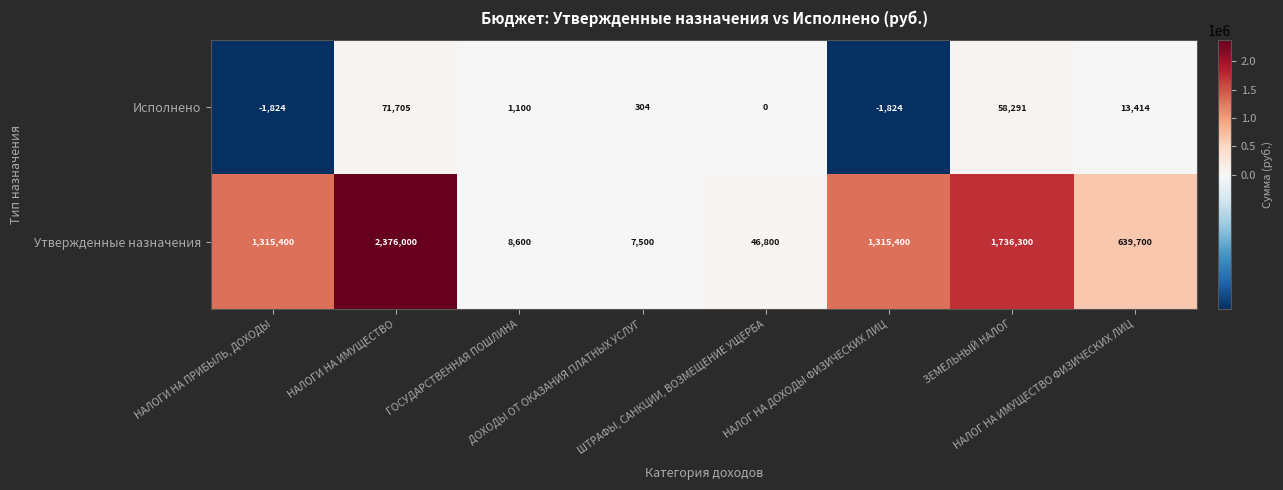

How many categories are shown in the chart?

8